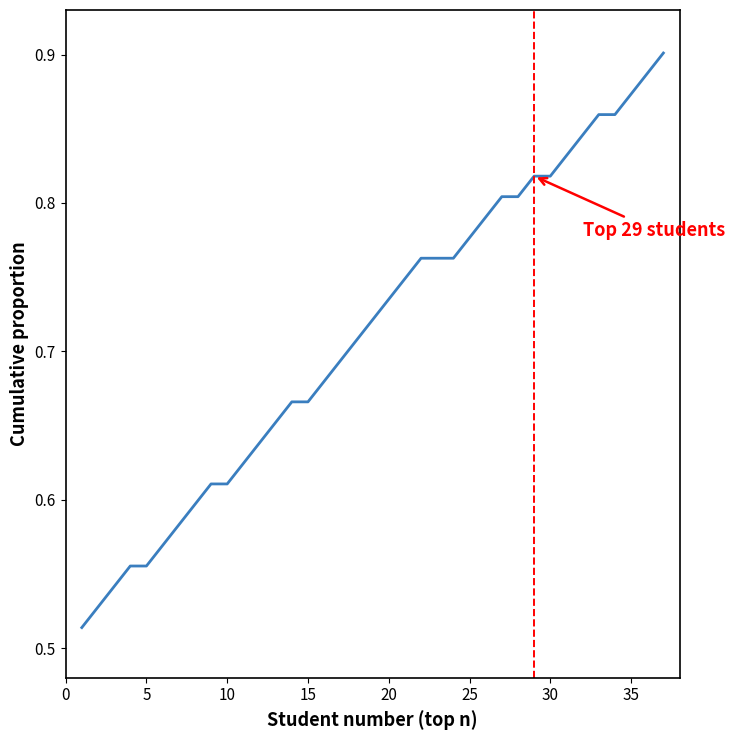

How many lines are shown in the chart?

1